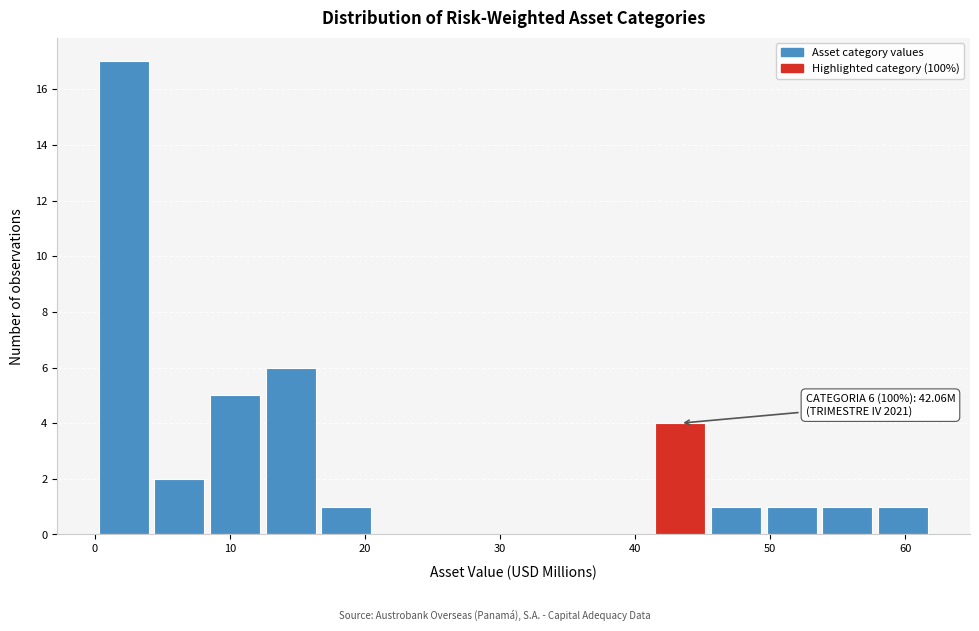

Over which range of the x-axis is the bar tallest?

0 to 4